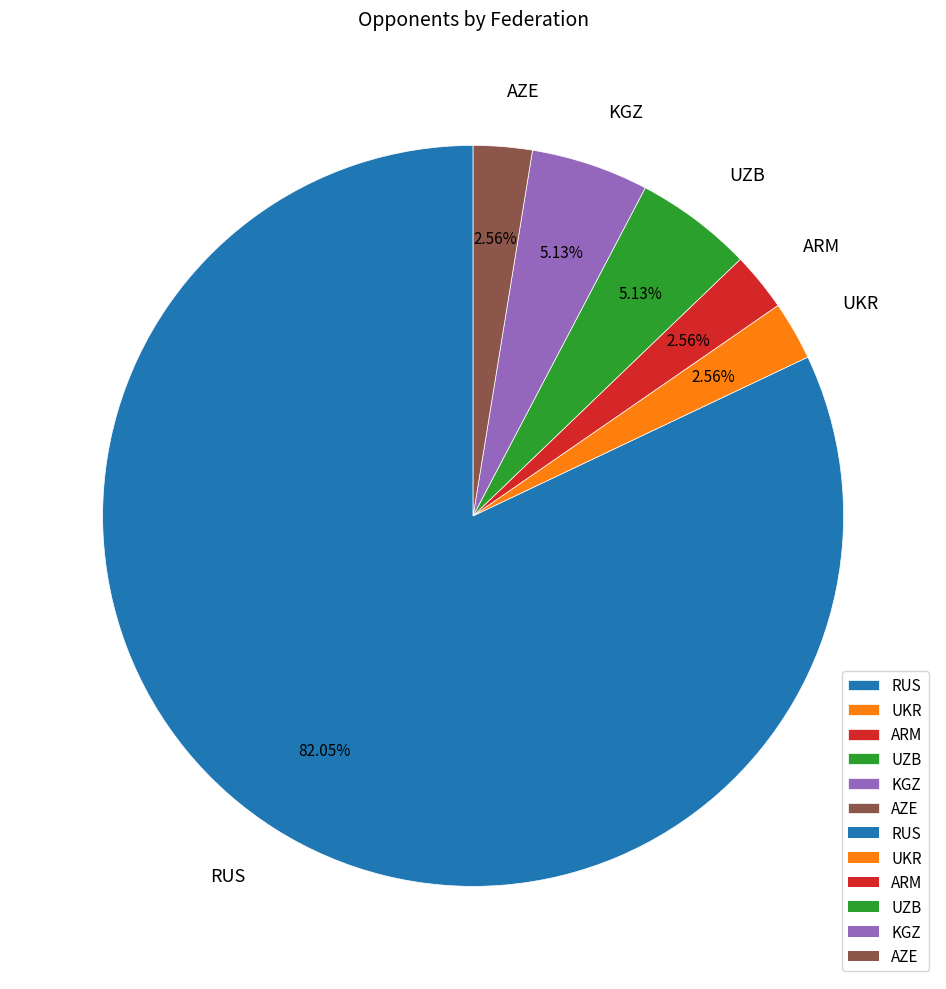

True or false: UZB accounts for 16% of the total.

False